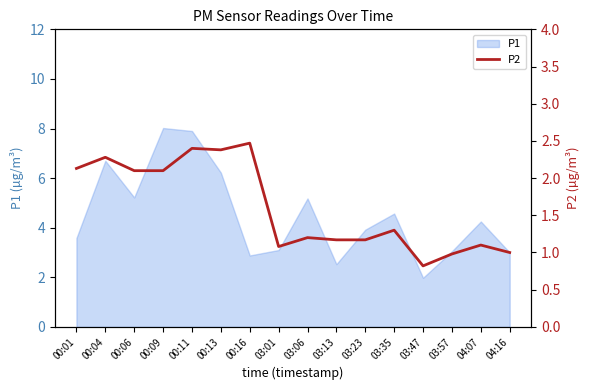

Is it true that the value at 00:16 is 3.2?

False